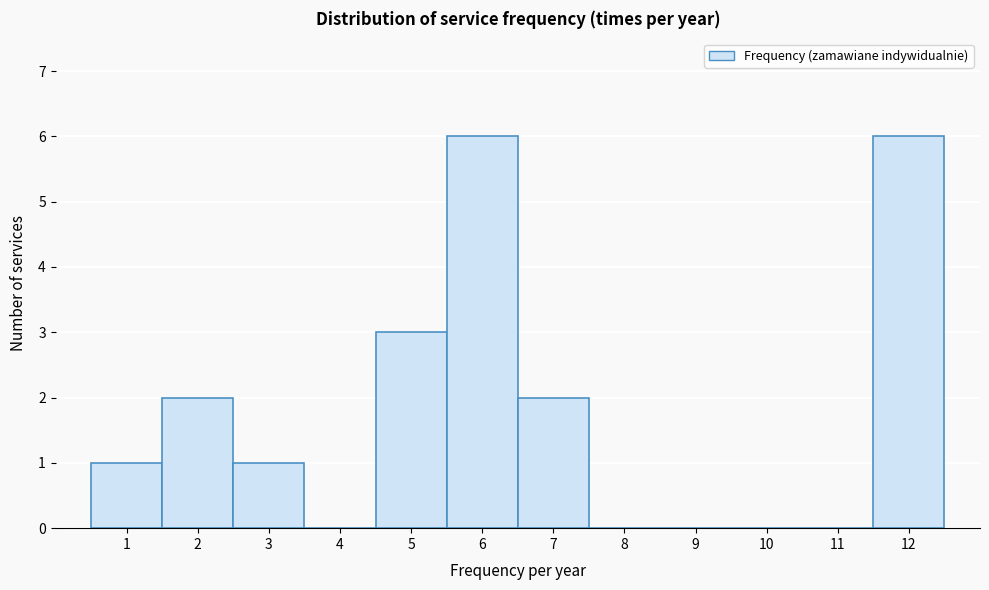

Reading left to right, transcribe this chart: for each bar, give the range it covers on the x-axis and its height. The values are not printed on the chart, so give them approximately, as read against the axis.

0.5 to 1.5: 1
1.5 to 2.5: 2
2.5 to 3.5: 1
3.5 to 4.5: 0
4.5 to 5.5: 3
5.5 to 6.5: 6
6.5 to 7.5: 2
7.5 to 8.5: 0
8.5 to 9.5: 0
9.5 to 10.5: 0
10.5 to 11.5: 0
11.5 to 12.5: 6